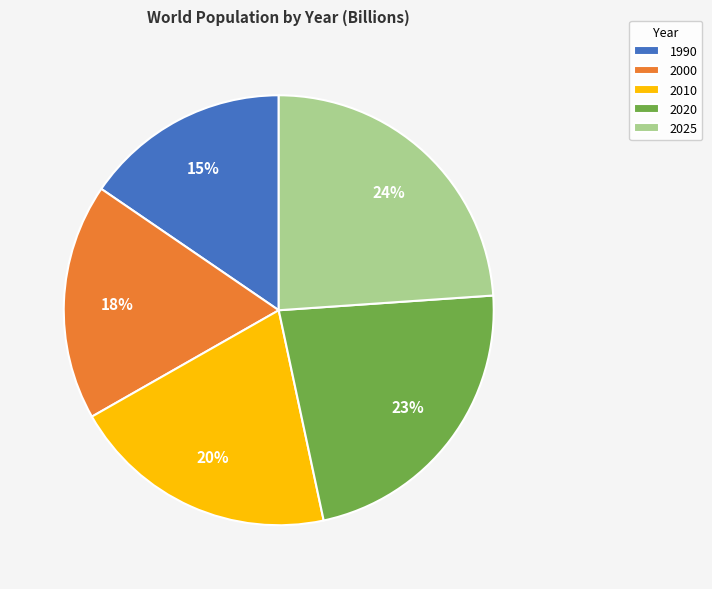

Is 2020 the majority of the pie?

No